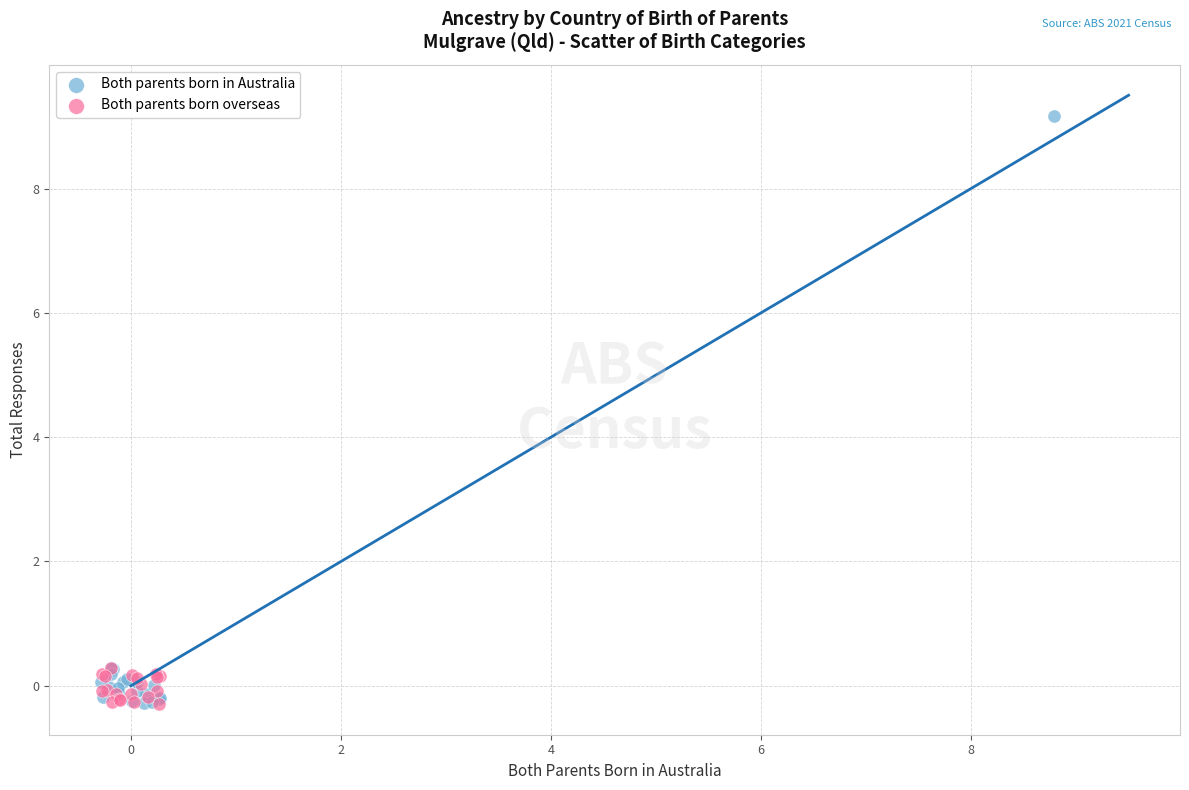

What are all the series names shown in the legend?

Both parents born in Australia, Both parents born overseas